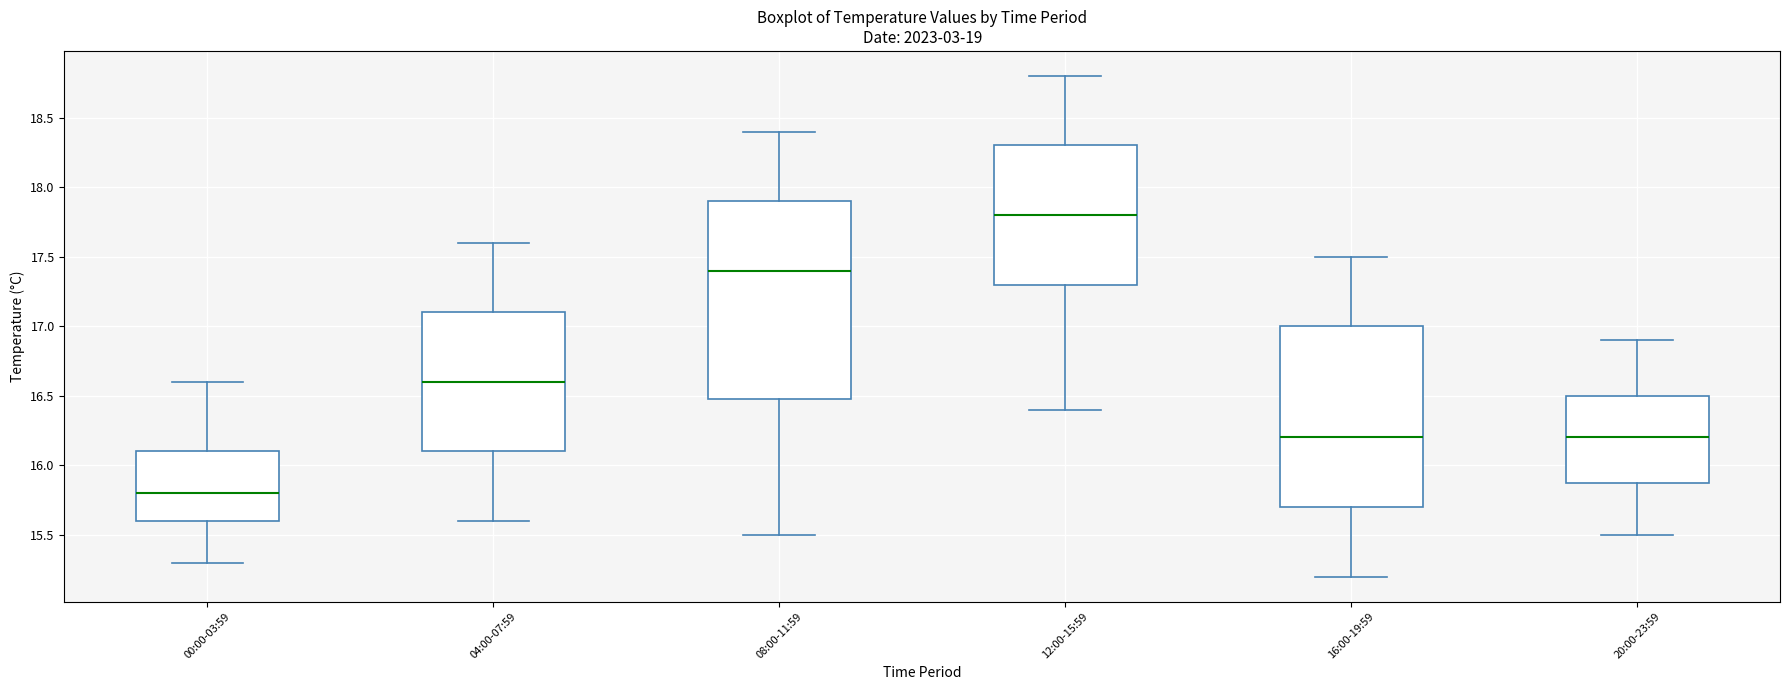

Which box has the highest median line?

12:00-15:59